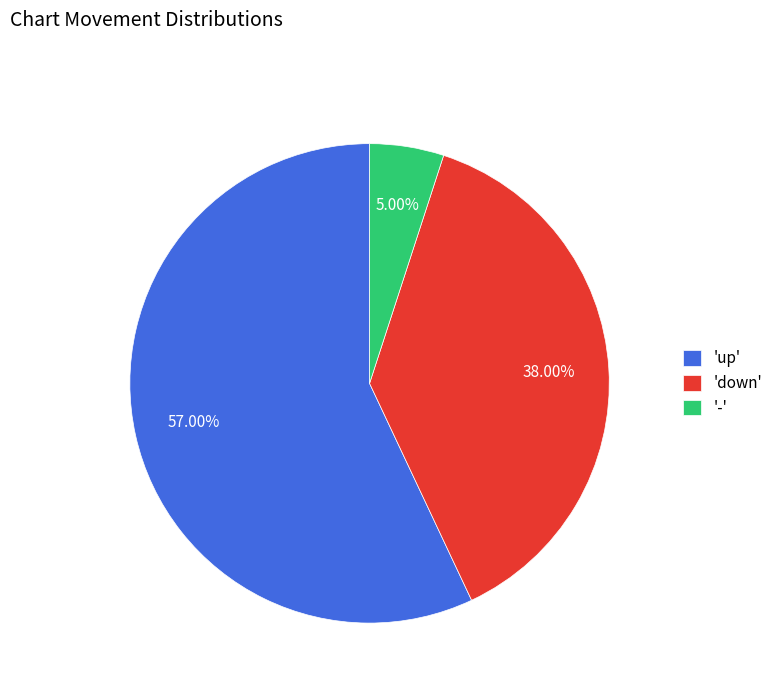

What is the majority slice?

'up'